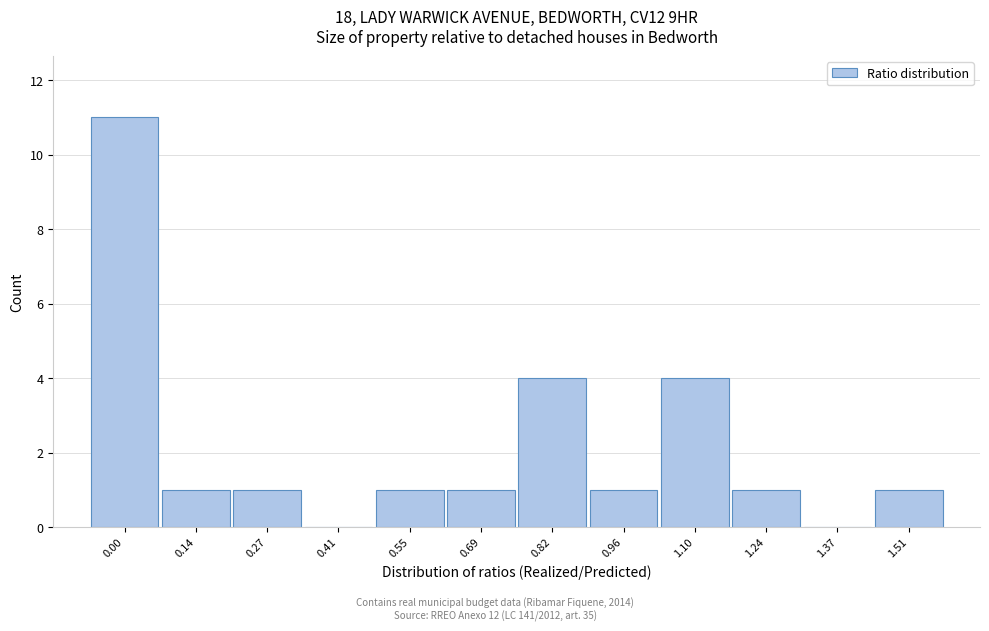

Reading right to left, what are all the values shown in this chart?

1.51=1	1.37=0	1.24=1	1.10=4	0.96=1	0.82=4	0.69=1	0.55=1	0.41=0	0.27=1	0.14=1	0.00=11